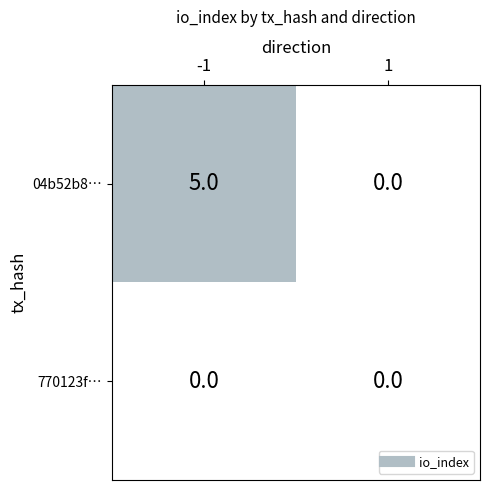

List the series in order of their peak value, highest first.

04b52b8…, 770123f…